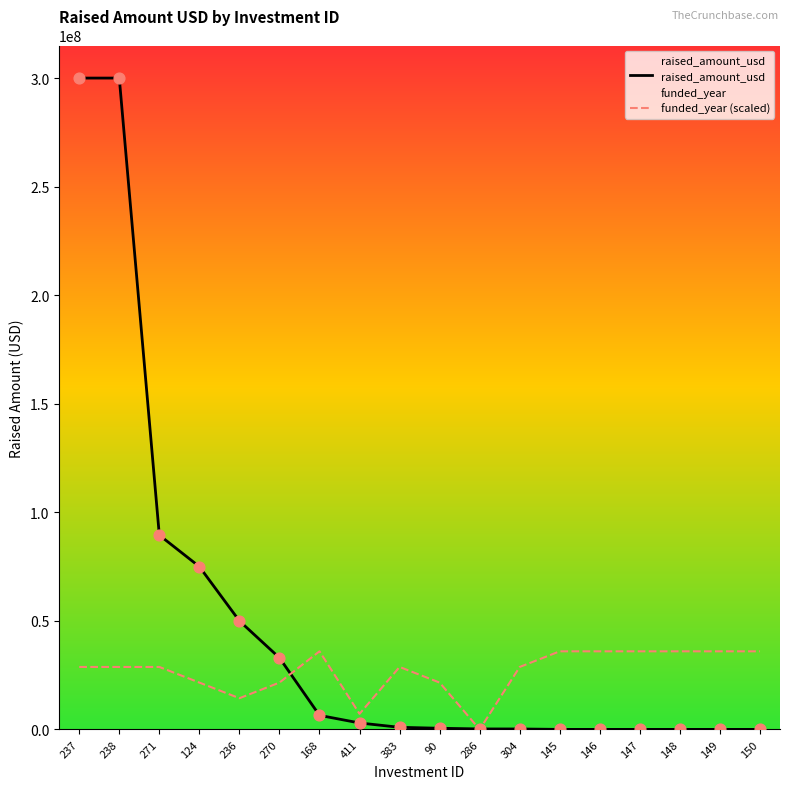

At which category is the sum across all series the highest?

237